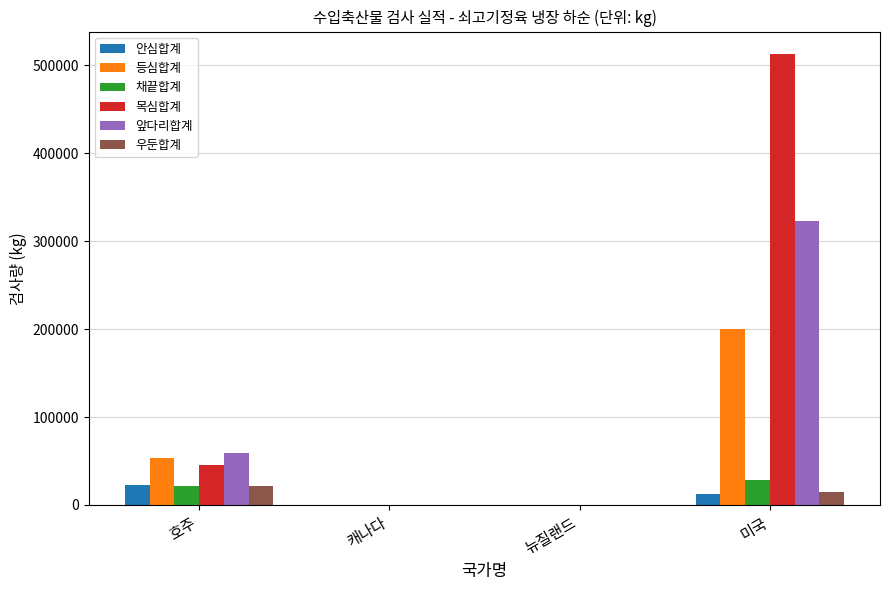

Which series changed the most between 호주 and 뉴질랜드?

앞다리합계